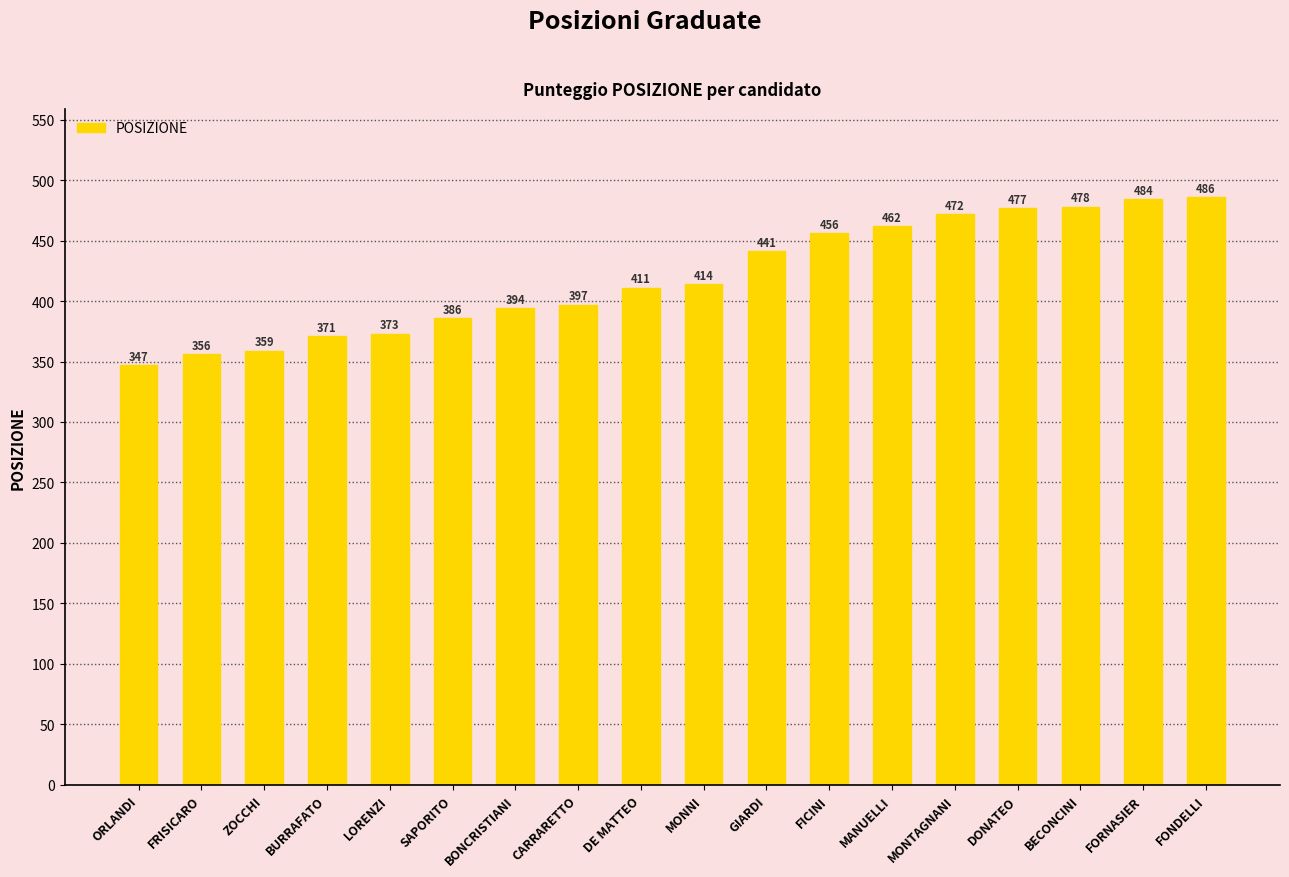

What is the greatest value displayed?

486